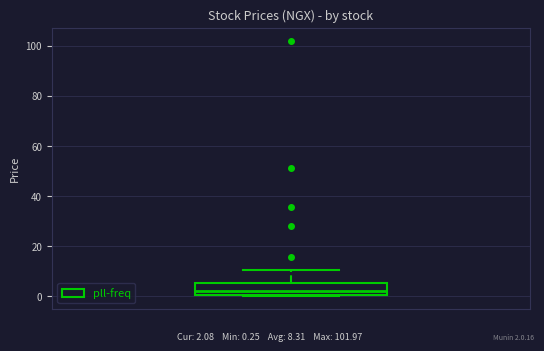

Where is the lower edge of the box on the y-axis? The values are not printed on the chart, so give them approximately, as read against the axis.

0